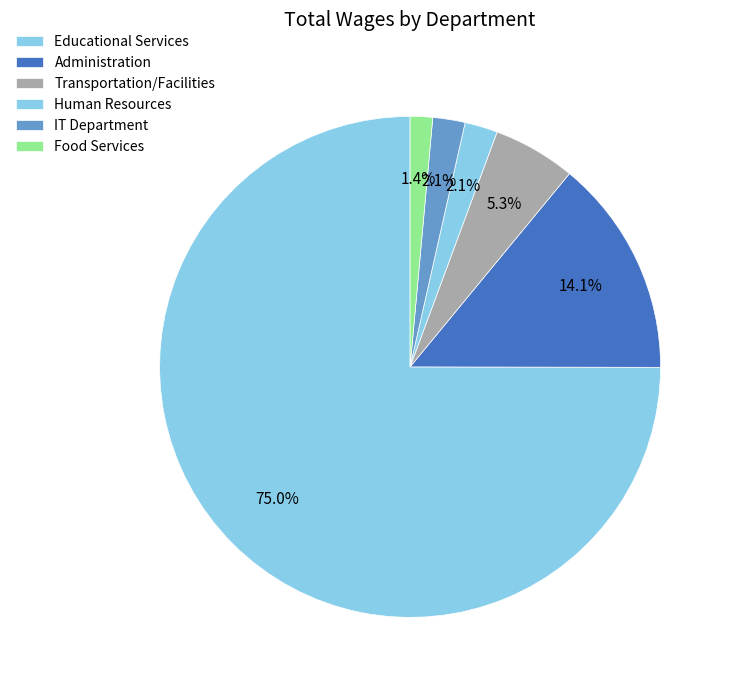

How many slices are in this pie chart?

6